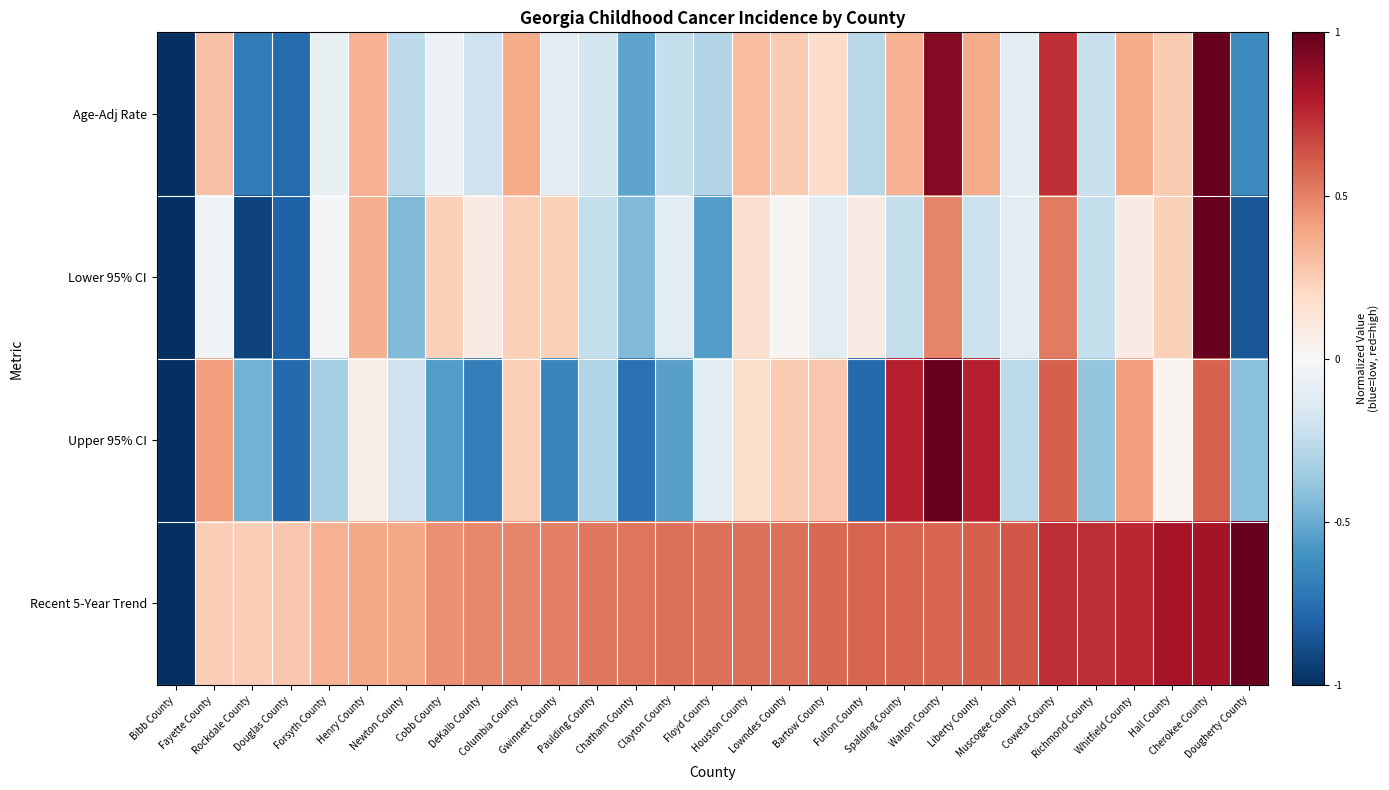

Reading left to right, what are all the values shown in this chart?

Age-Adj Rate: Bibb County=-1.0	Fayette County=0.3	Rockdale County=-0.7	Douglas County=-0.8	Forsyth County=-0.1	Henry County=0.3	Newton County=-0.3	Cobb County=-0.1	DeKalb County=-0.2	Columbia County=0.4	Gwinnett County=-0.1	Paulding County=-0.2	Chatham County=-0.5	Clayton County=-0.2	Floyd County=-0.3	Houston County=0.3	Lowndes County=0.3	Bartow County=0.2	Fulton County=-0.3	Spalding County=0.3	Walton County=0.9	Liberty County=0.4	Muscogee County=-0.1	Coweta County=0.7	Richmond County=-0.2	Whitfield County=0.4	Hall County=0.3	Cherokee County=1.0	Dougherty County=-0.6
Lower 95% CI: Bibb County=-1.0	Fayette County=-0.0	Rockdale County=-0.9	Douglas County=-0.8	Forsyth County=-0.0	Henry County=0.4	Newton County=-0.4	Cobb County=0.2	DeKalb County=0.1	Columbia County=0.2	Gwinnett County=0.2	Paulding County=-0.2	Chatham County=-0.4	Clayton County=-0.1	Floyd County=-0.6	Houston County=0.2	Lowndes County=0.0	Bartow County=-0.1	Fulton County=0.1	Spalding County=-0.2	Walton County=0.5	Liberty County=-0.2	Muscogee County=-0.1	Coweta County=0.5	Richmond County=-0.2	Whitfield County=0.1	Hall County=0.2	Cherokee County=1.0	Dougherty County=-0.9
Upper 95% CI: Bibb County=-1.0	Fayette County=0.4	Rockdale County=-0.5	Douglas County=-0.8	Forsyth County=-0.3	Henry County=0.1	Newton County=-0.2	Cobb County=-0.6	DeKalb County=-0.7	Columbia County=0.2	Gwinnett County=-0.7	Paulding County=-0.3	Chatham County=-0.7	Clayton County=-0.5	Floyd County=-0.1	Houston County=0.2	Lowndes County=0.3	Bartow County=0.3	Fulton County=-0.8	Spalding County=0.8	Walton County=1.0	Liberty County=0.8	Muscogee County=-0.3	Coweta County=0.6	Richmond County=-0.4	Whitfield County=0.4	Hall County=0.0	Cherokee County=0.6	Dougherty County=-0.4
Recent 5-Year Trend: Bibb County=-1.0	Fayette County=0.2	Rockdale County=0.2	Douglas County=0.3	Forsyth County=0.3	Henry County=0.4	Newton County=0.4	Cobb County=0.5	DeKalb County=0.5	Columbia County=0.5	Gwinnett County=0.5	Paulding County=0.5	Chatham County=0.5	Clayton County=0.6	Floyd County=0.6	Houston County=0.6	Lowndes County=0.6	Bartow County=0.6	Fulton County=0.6	Spalding County=0.6	Walton County=0.6	Liberty County=0.6	Muscogee County=0.6	Coweta County=0.7	Richmond County=0.7	Whitfield County=0.8	Hall County=0.8	Cherokee County=0.8	Dougherty County=1.0